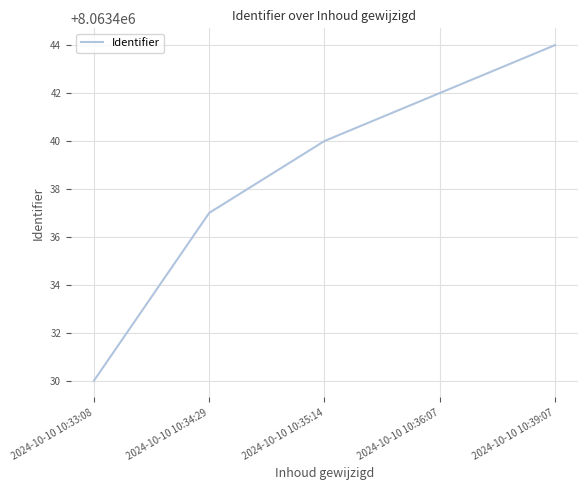

Reading right to left, what are all the values shown in this chart?

8063444	8063442	8063440	8063437	8063430